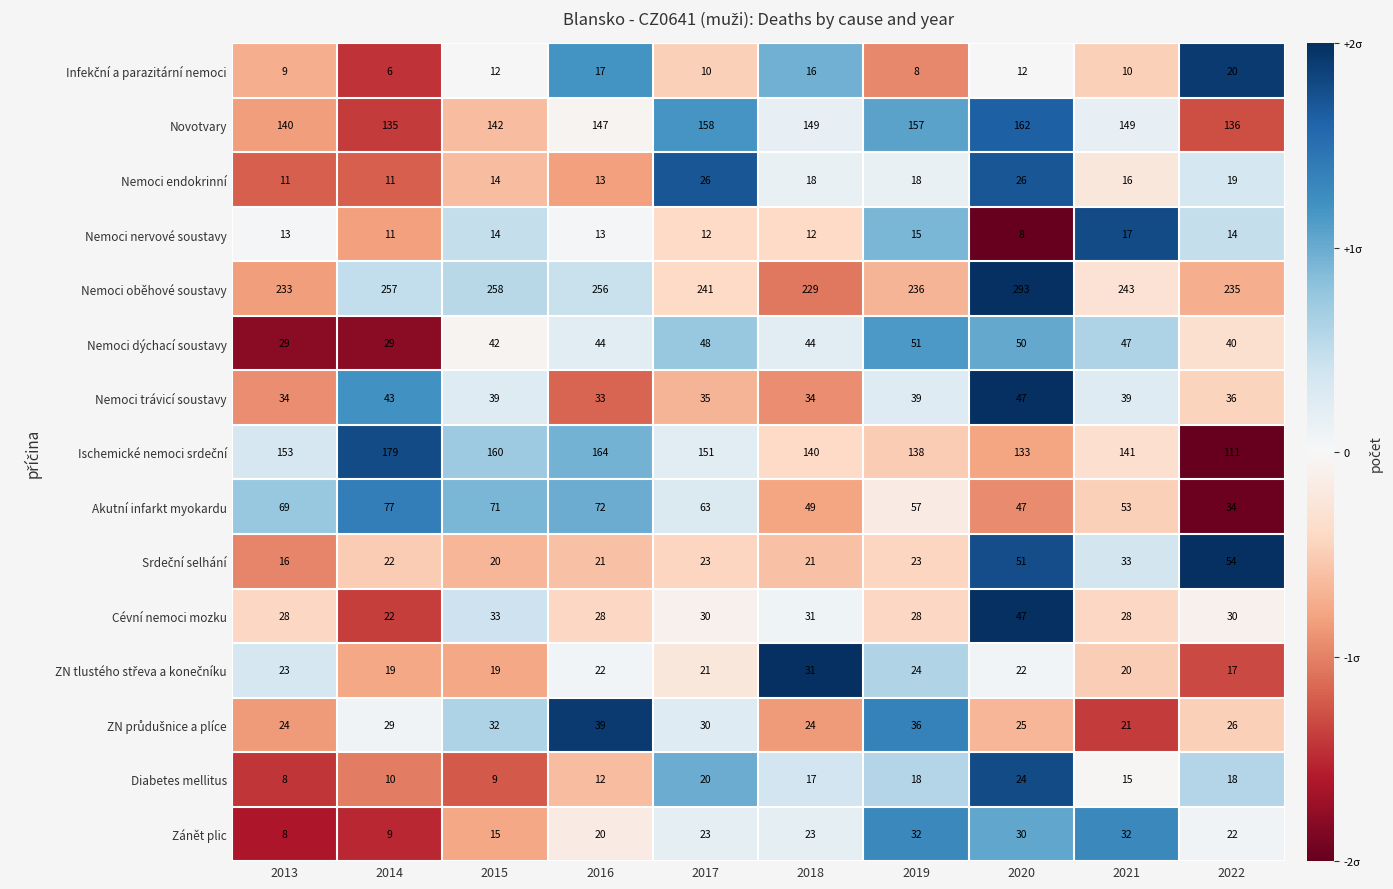

What is the spread (max minus min) of values at 2018?

217